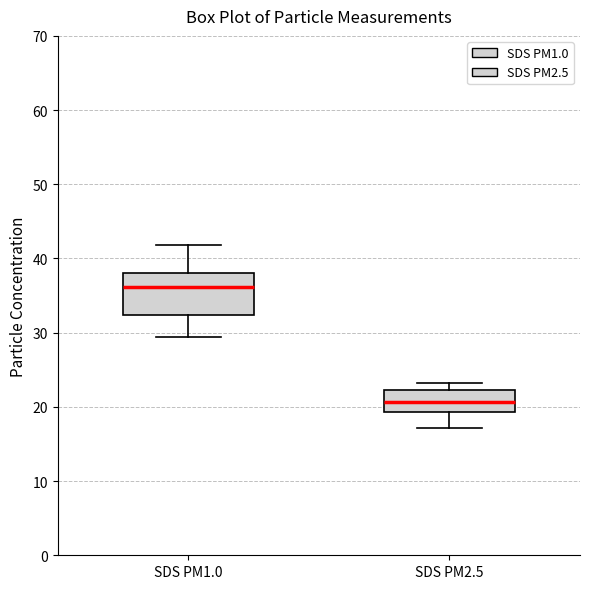

Which box has the highest median line?

SDS PM1.0